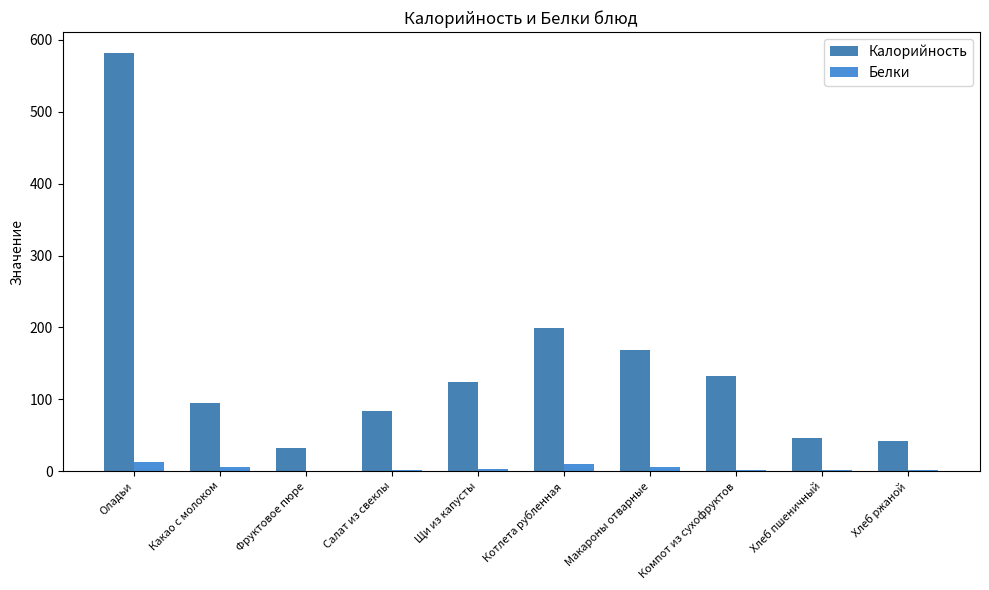

How many data points in Белки are above 2?

5